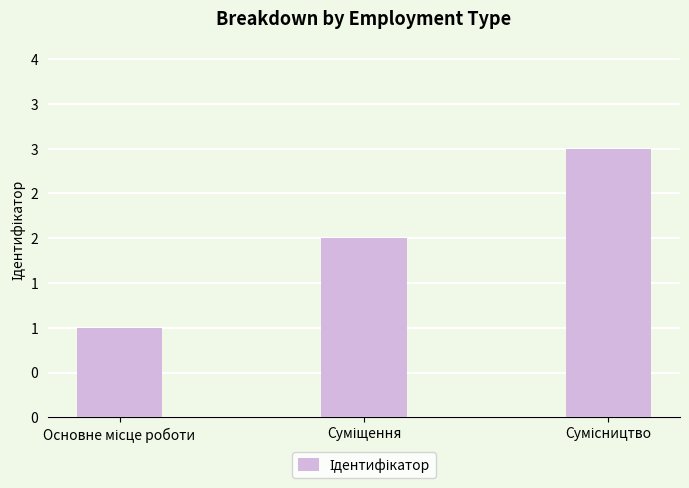

List the labels in order of value, smallest first.

Основне місце роботи, Суміщення, Сумісництво